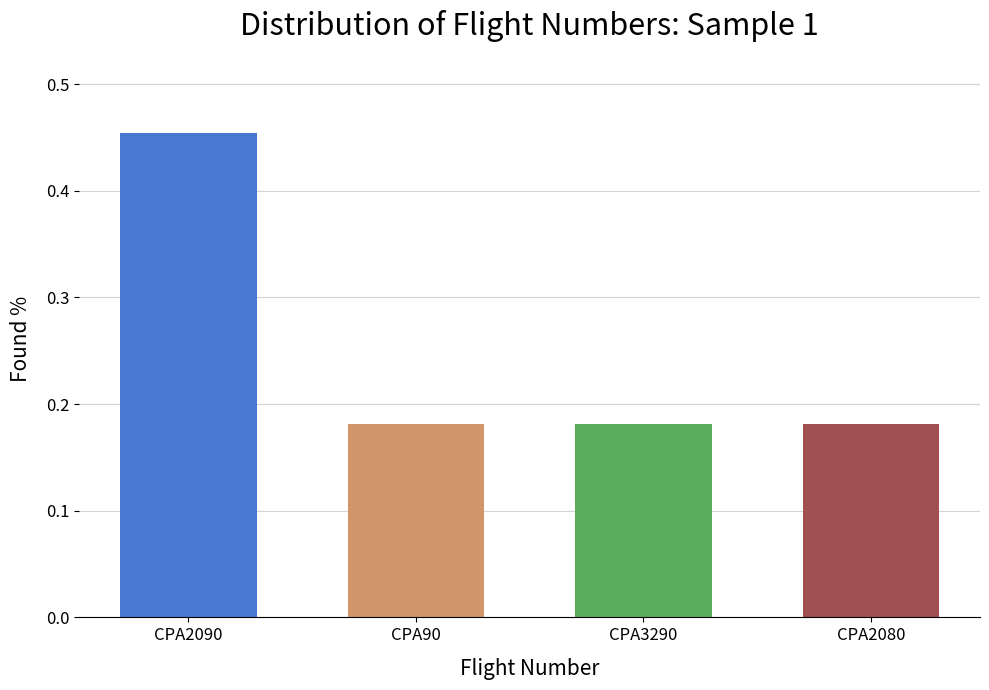

What is the difference between the maximum and minimum values?

0.3